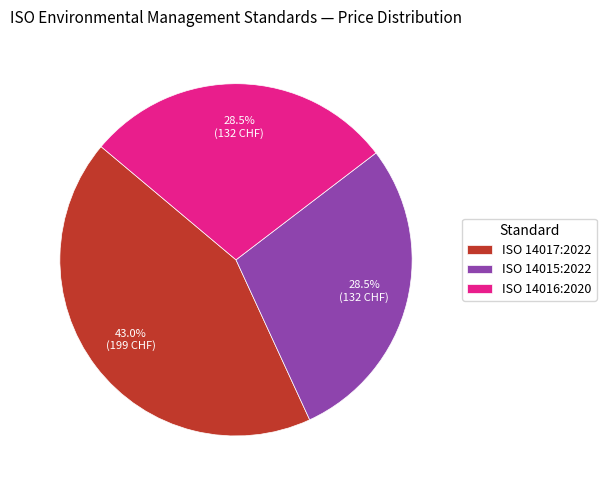

Does ISO 14016:2020 account for over 50% of the chart?

No